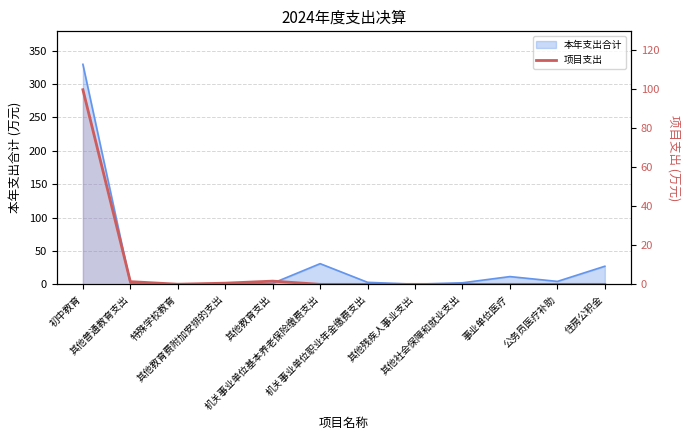

The chart shows a value of 0.6 at 其他教育费附加安排的支出. True or false?

True